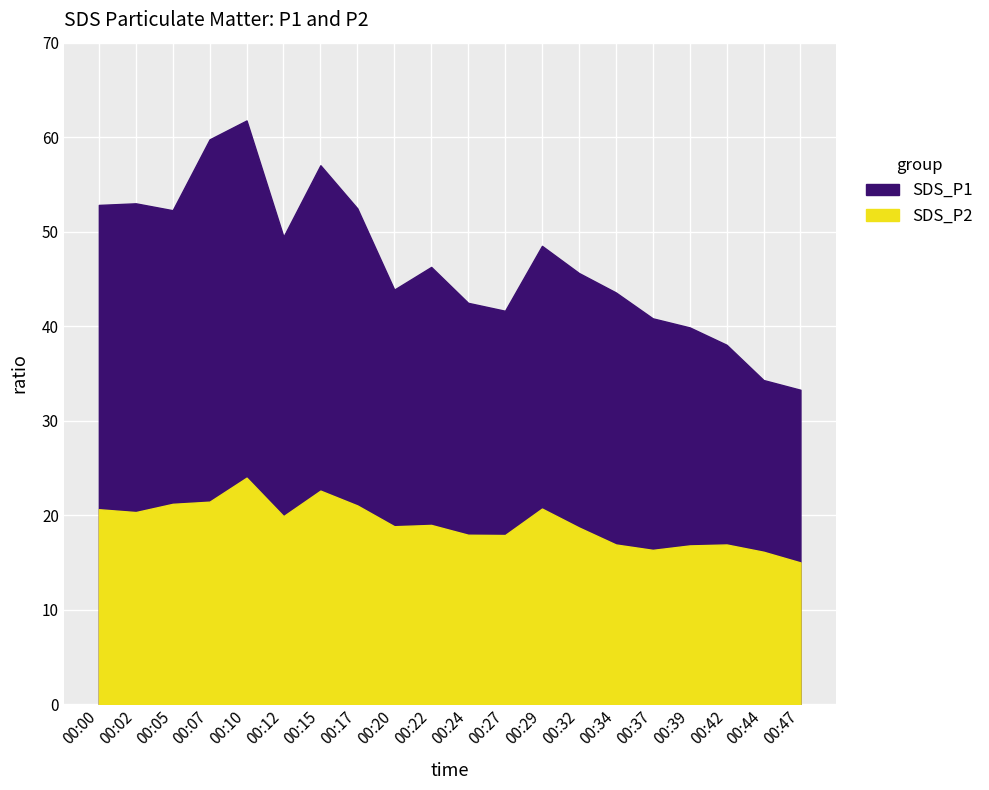

What is the sum of the SDS_P1 values at 00:32 and 00:12?

95.1